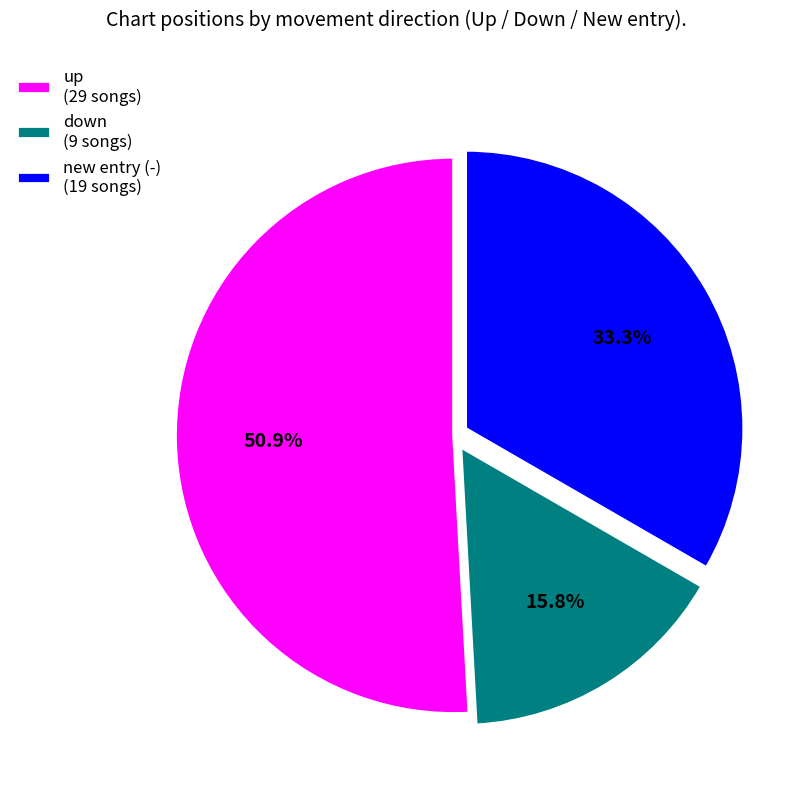

What percentage is NOT represented by new entry (-) (19 songs)?

66.7%